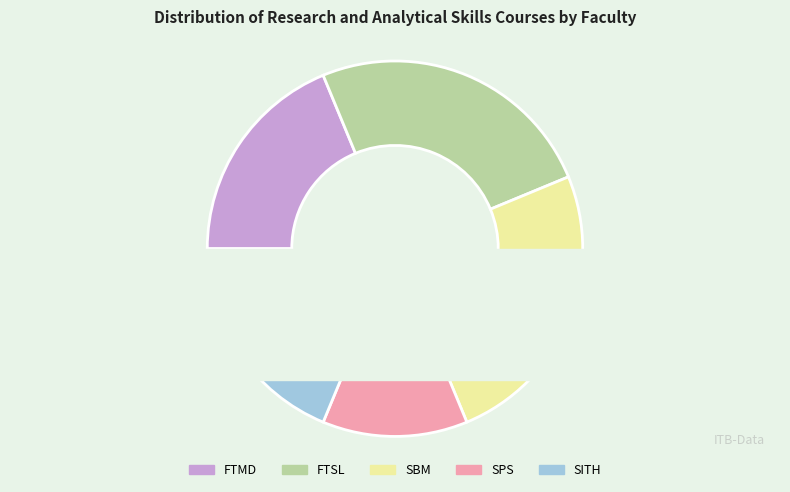

What is the ratio of the value at FTSL to the value at SPS?

2.0